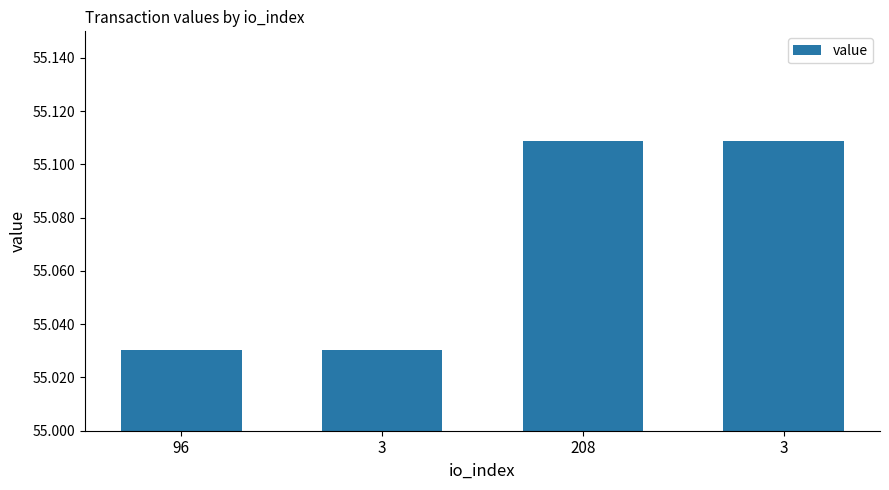

How many data points does each series have?

4